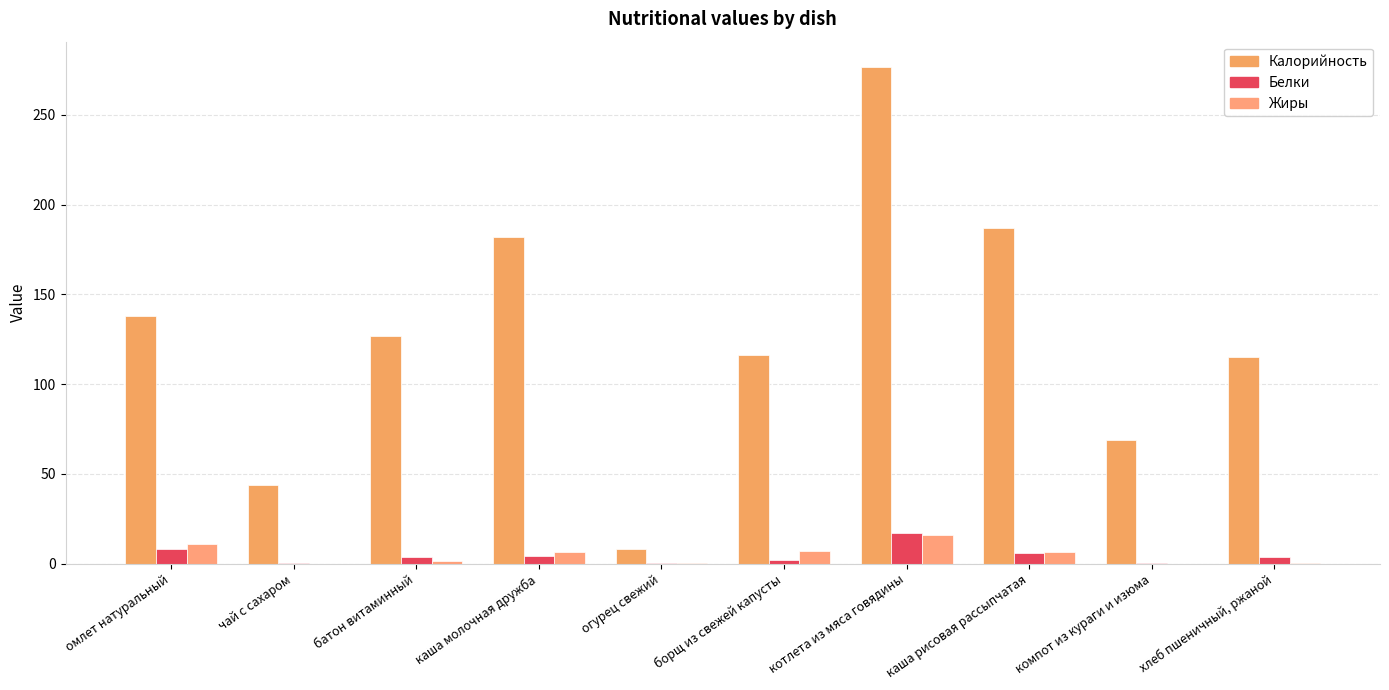

What is the average value of the Жиры series?

4.8